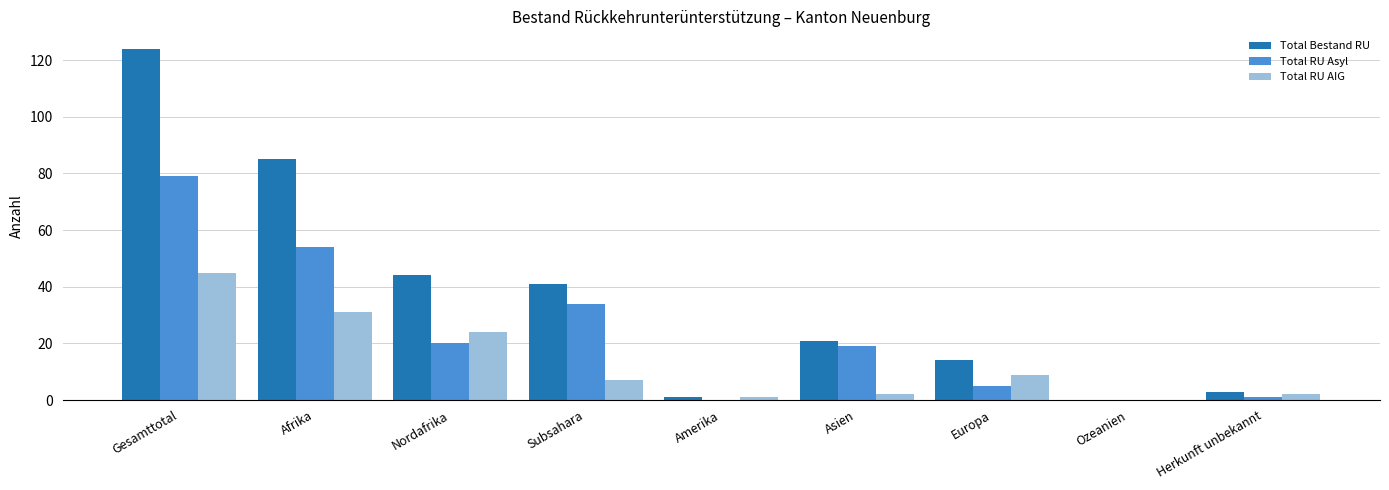

What is the highest value of the Total RU AIG series?

45